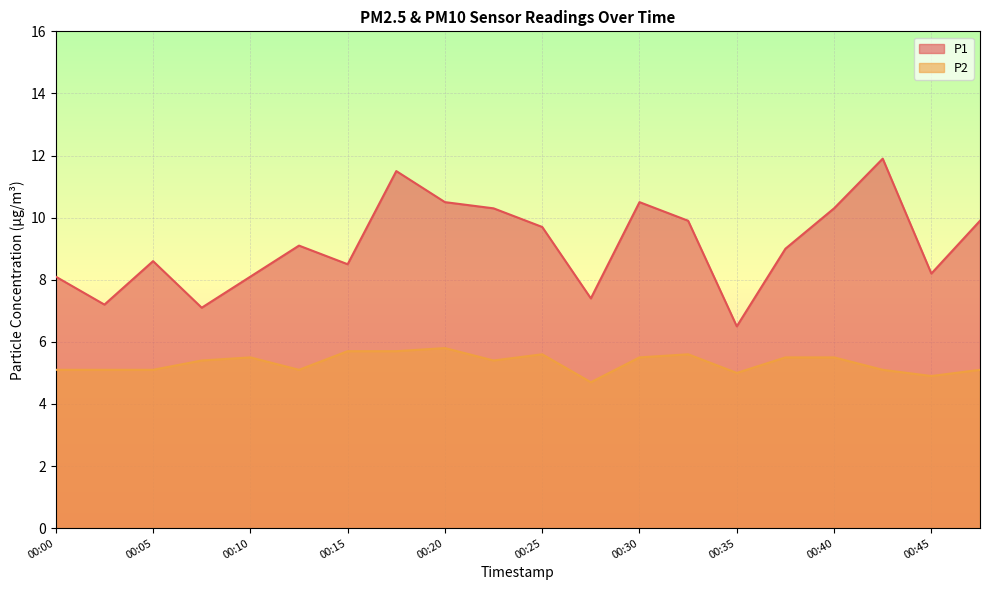

What is the minimum value shown in the chart?

4.7